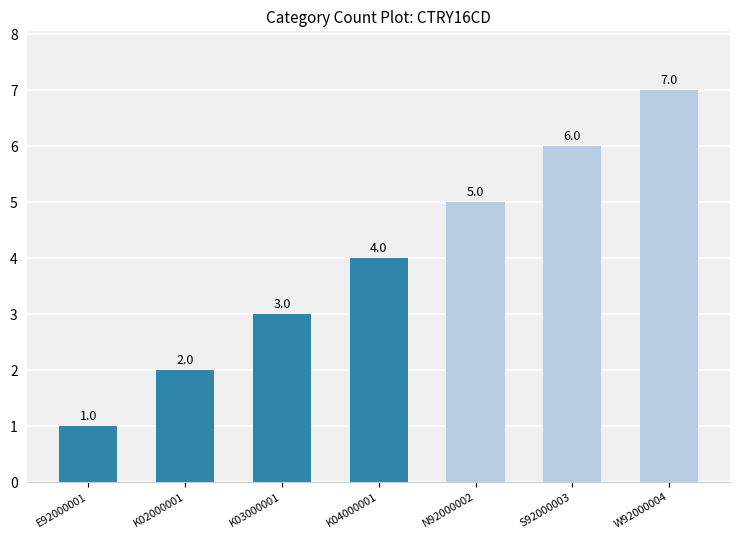

What is the approximate value at S92000003?

6